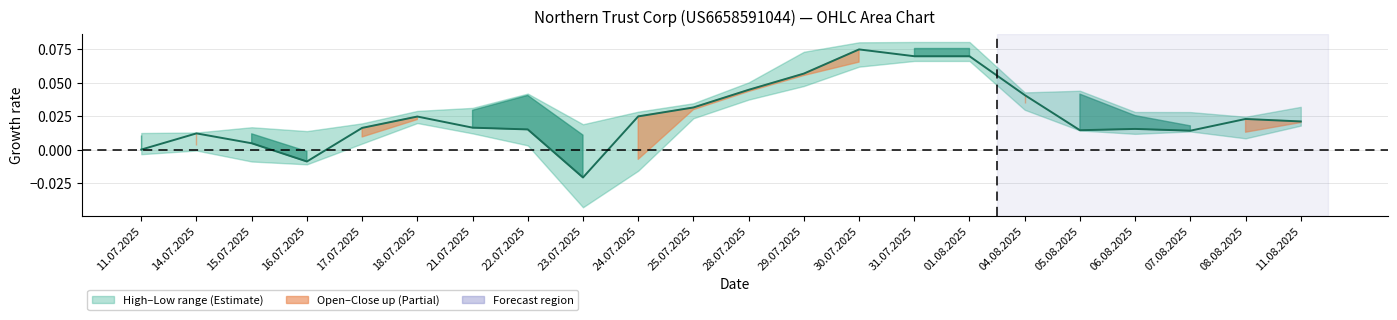

Is it true that the value at 06.08.2025 is 0.0?

True